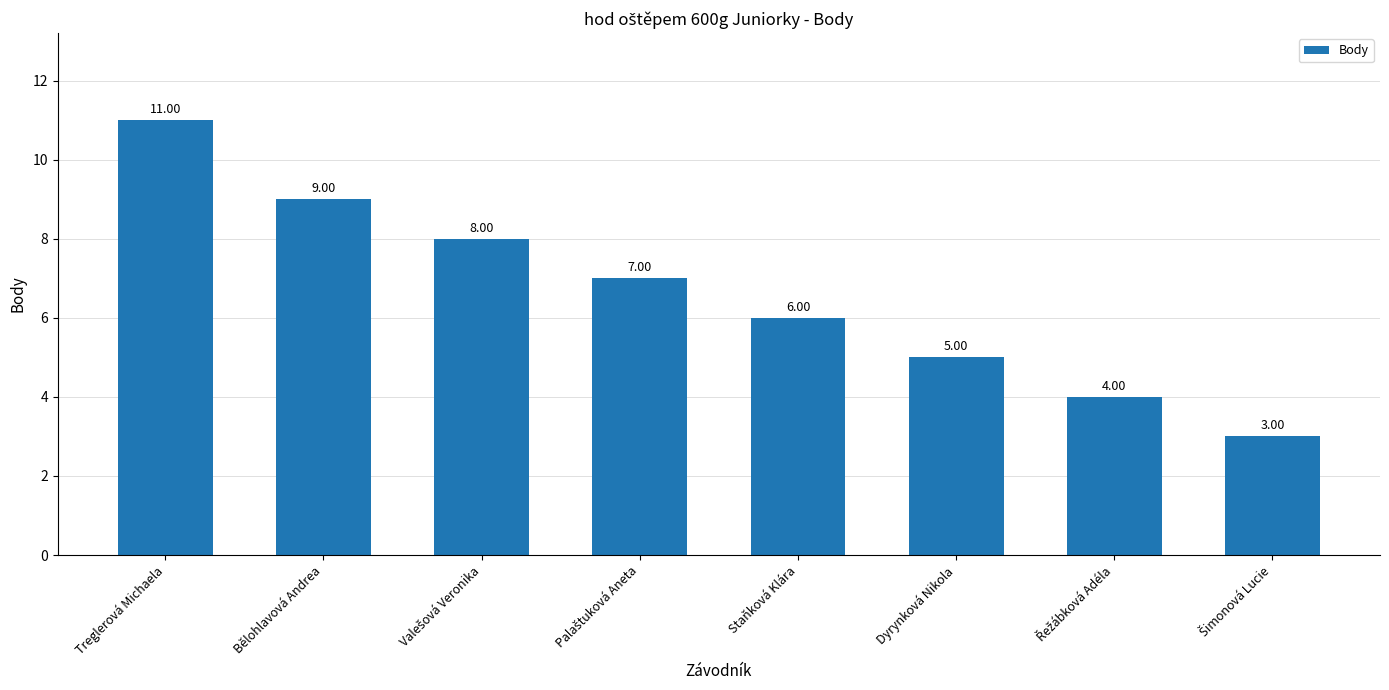

How many data points are less than 7?

4